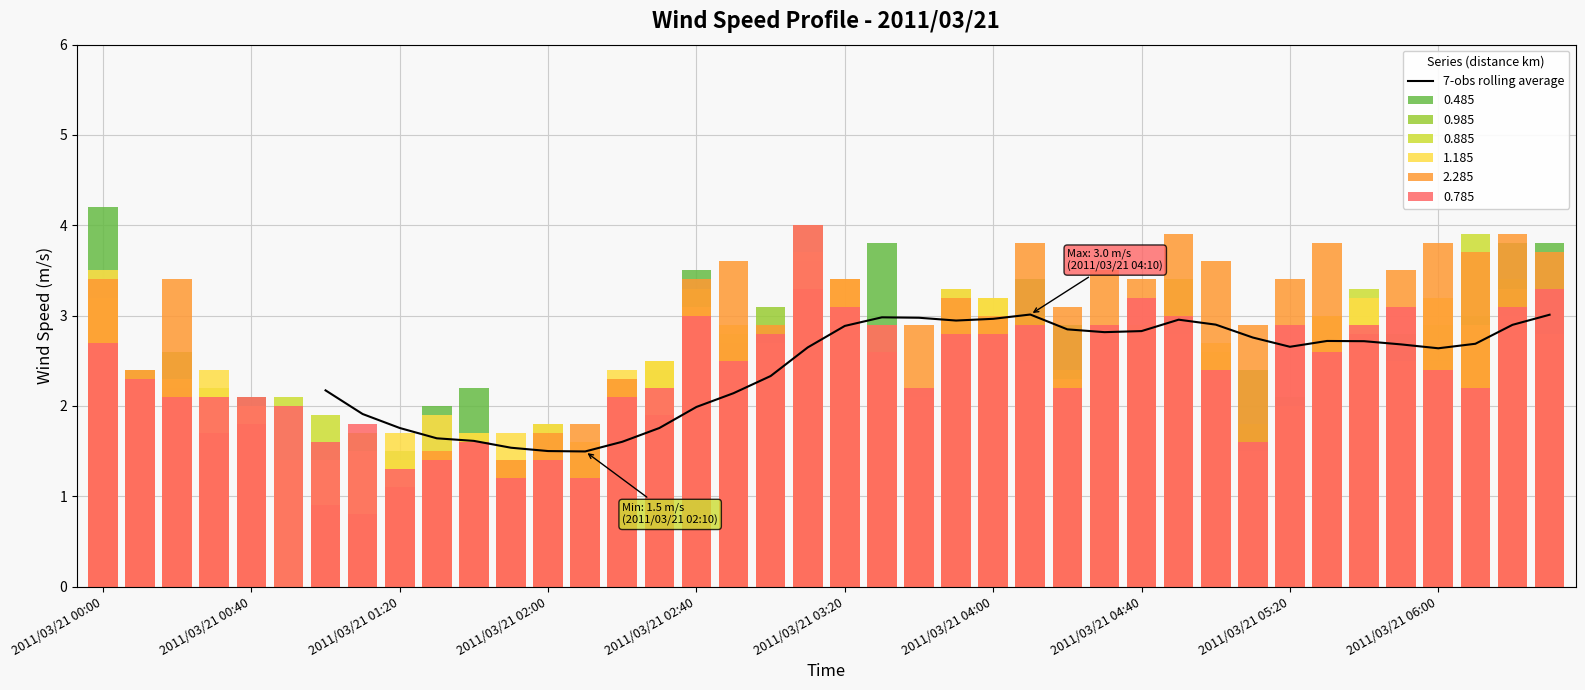

Reading left to right, transcribe all the data shown in this chart.

2.2	1.9	1.8	1.6	1.6	1.5	1.5	1.5	1.6	1.8	2.0	2.1	2.3	2.6	2.9	3.0	3.0	2.9	3.0	3.0	2.8	2.8	2.8	3.0	2.9	2.8	2.7	2.7	2.7	2.7	2.6	2.7	2.9	3.0